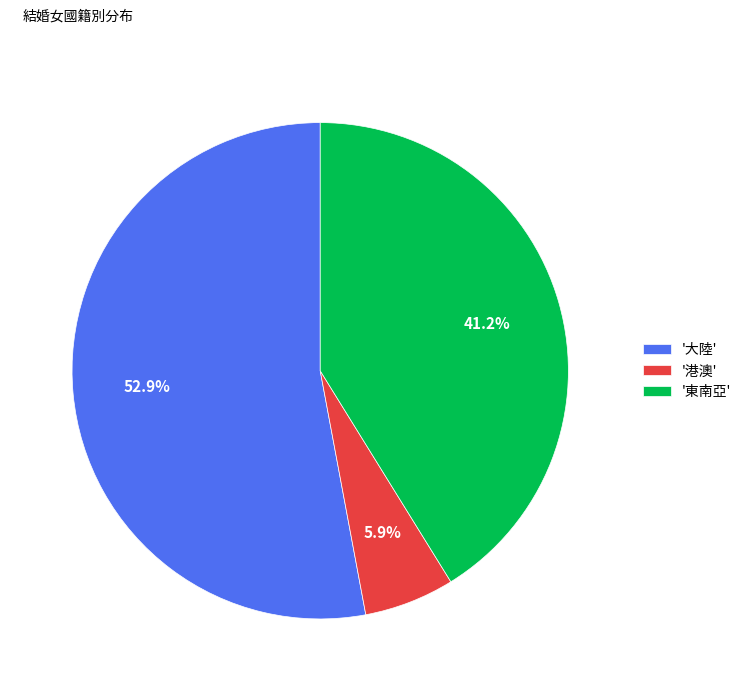

What is the ratio of the value at '東南亞' to the value at '港澳'?

7.0